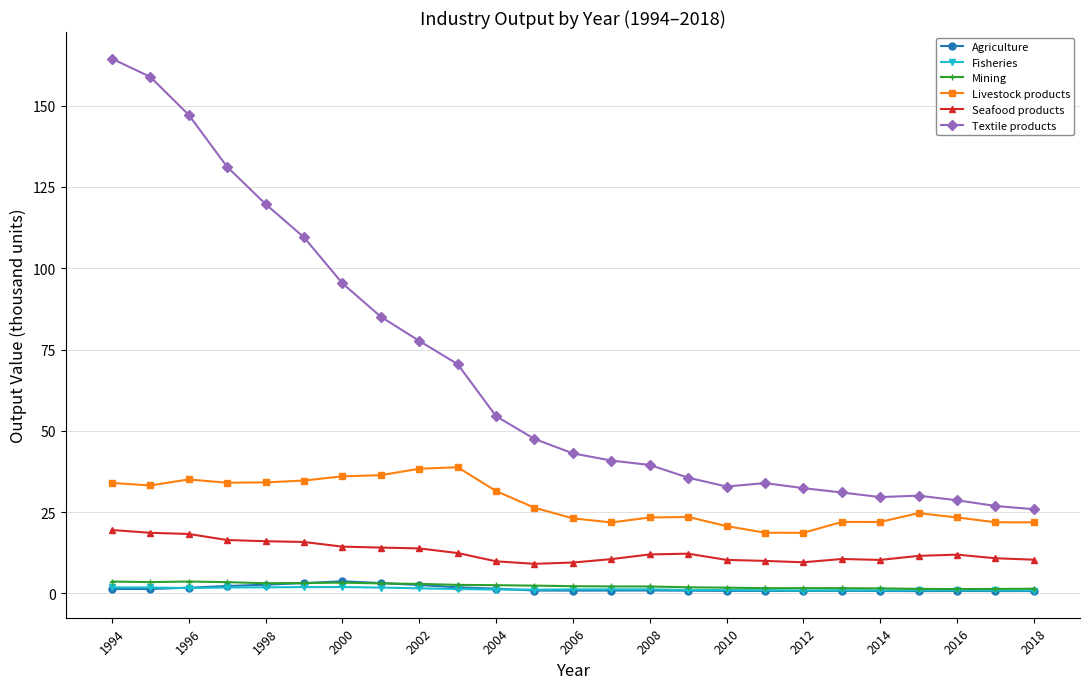

Which series has the largest total across all categories?

Textile products